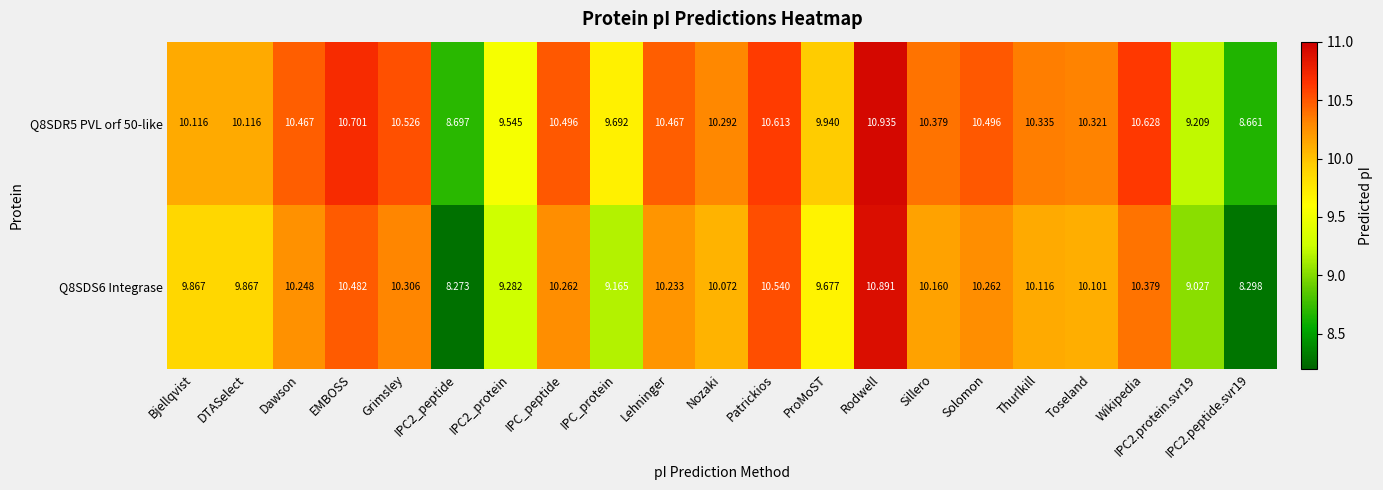

At which category does the chart reach its minimum across all series?

IPC2_peptide